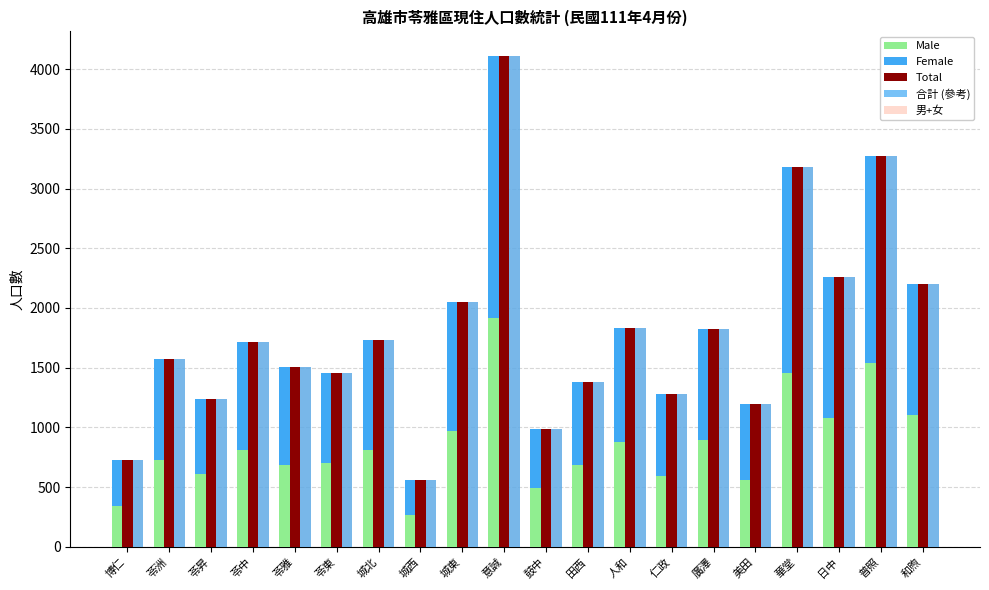

What is the difference between the Total values at 意誠 and 鼓中?

3122